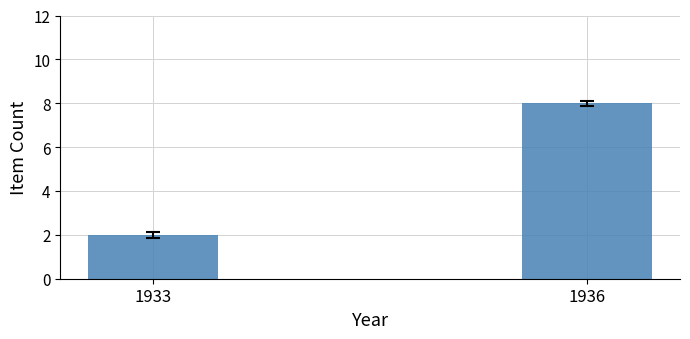

Reading right to left, what are all the values shown in this chart?

1936=8	1933=2